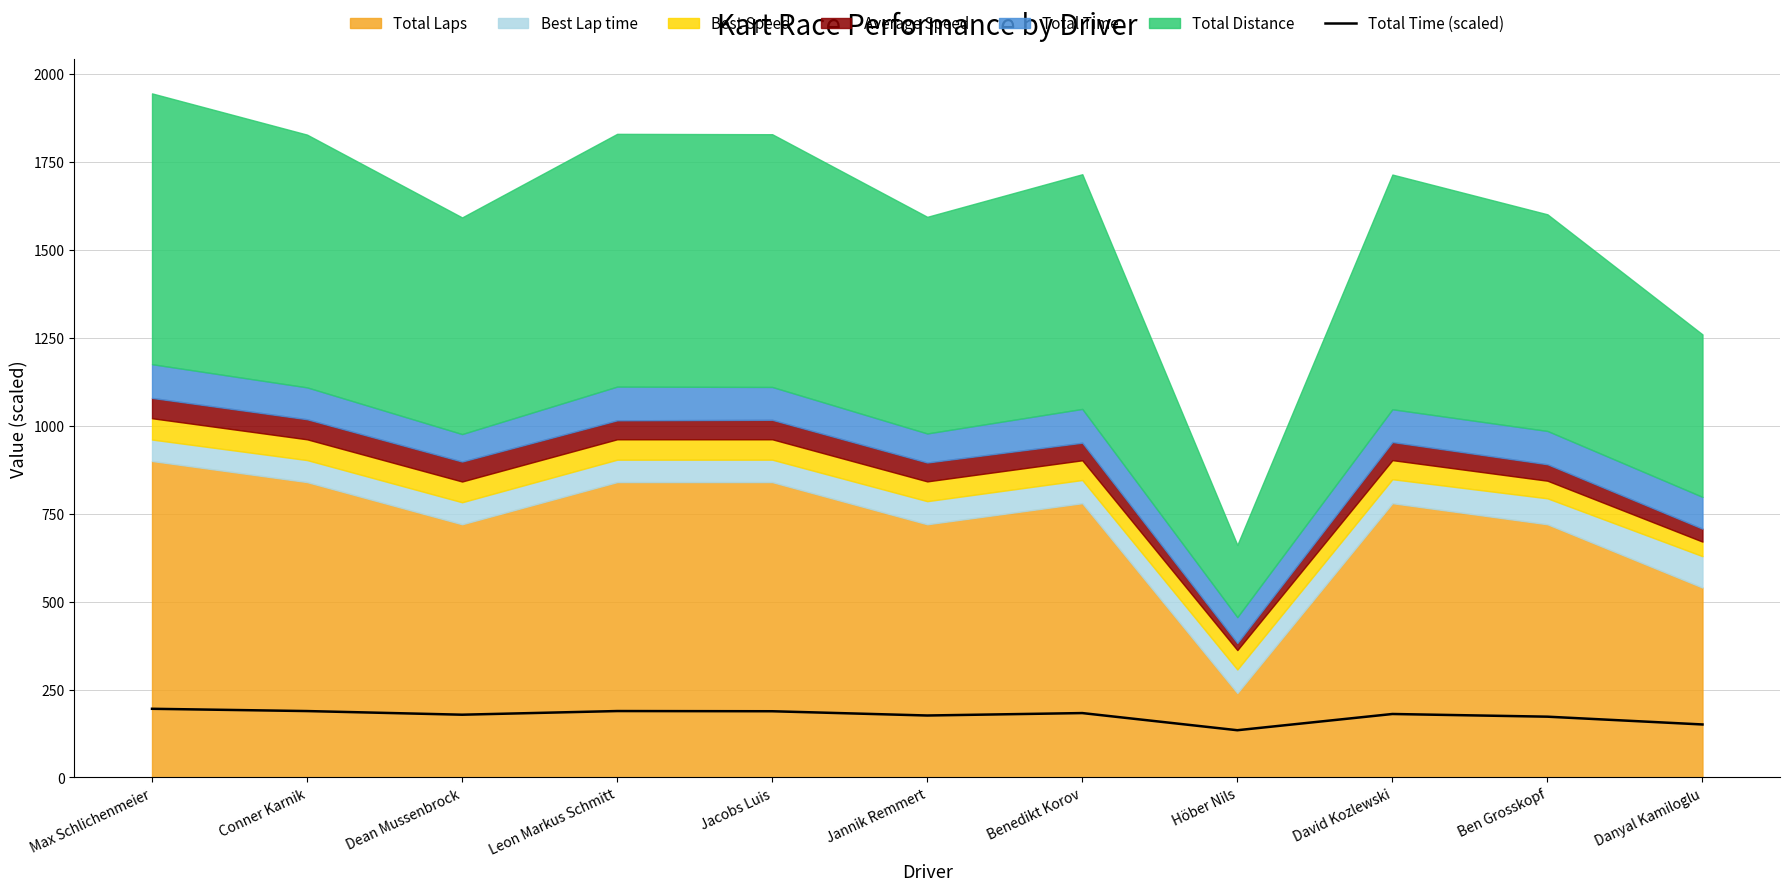

Reading right to left, extract all data points from this chart.

Danyal Kamiloglu=150.6	Ben Grosskopf=172.7	David Kozlewski=180.4	Höber Nils=134.2	Benedikt Korov=183.0	Jannik Remmert=176.1	Jacobs Luis=188.2	Leon Markus Schmitt=188.7	Dean Mussenbrock=178.3	Conner Karnik=188.7	Max Schlichenmeier=195.2